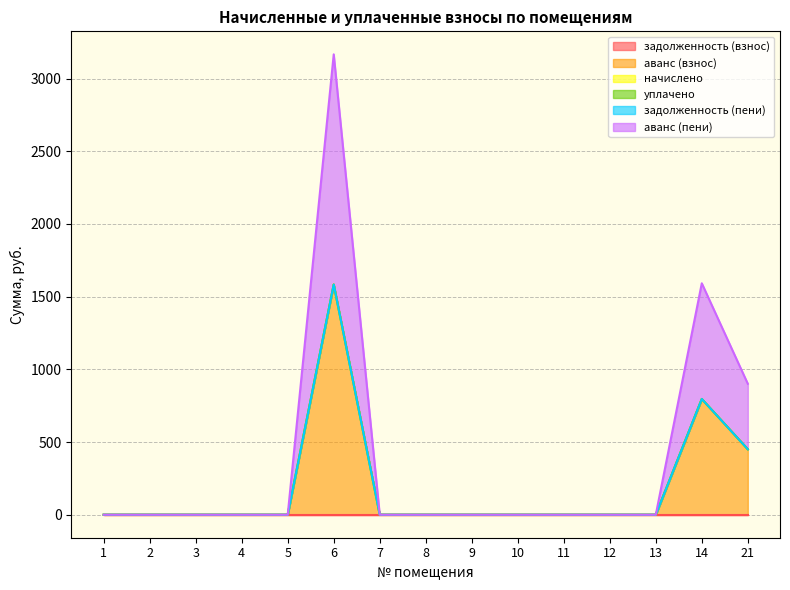

True or false: аванс (взнос) has a value of -771.9 at 5.

False